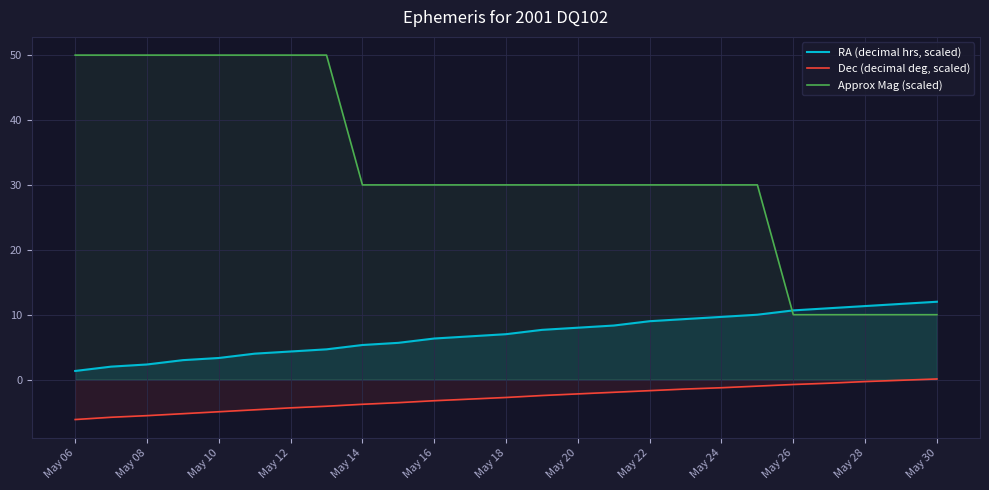

Reading left to right, extract all data points from this chart.

RA (decimal hrs, scaled): 1.3	2.0	2.3	3.0	3.3	4.0	4.3	4.7	5.3	5.7	6.3	6.7	7.0	7.7	8.0	8.3	9.0	9.3	9.7	10.0	10.7	11.0	11.3	11.7	12.0
Dec (decimal deg, scaled): -6.2	-5.8	-5.5	-5.2	-5.0	-4.7	-4.3	-4.1	-3.8	-3.6	-3.3	-3.0	-2.7	-2.4	-2.2	-2.0	-1.7	-1.4	-1.2	-1.0	-0.8	-0.6	-0.3	-0.1	0.1
Approx Mag (scaled): 50.0	50.0	50.0	50.0	50.0	50.0	50.0	50.0	30.0	30.0	30.0	30.0	30.0	30.0	30.0	30.0	30.0	30.0	30.0	30.0	10.0	10.0	10.0	10.0	10.0